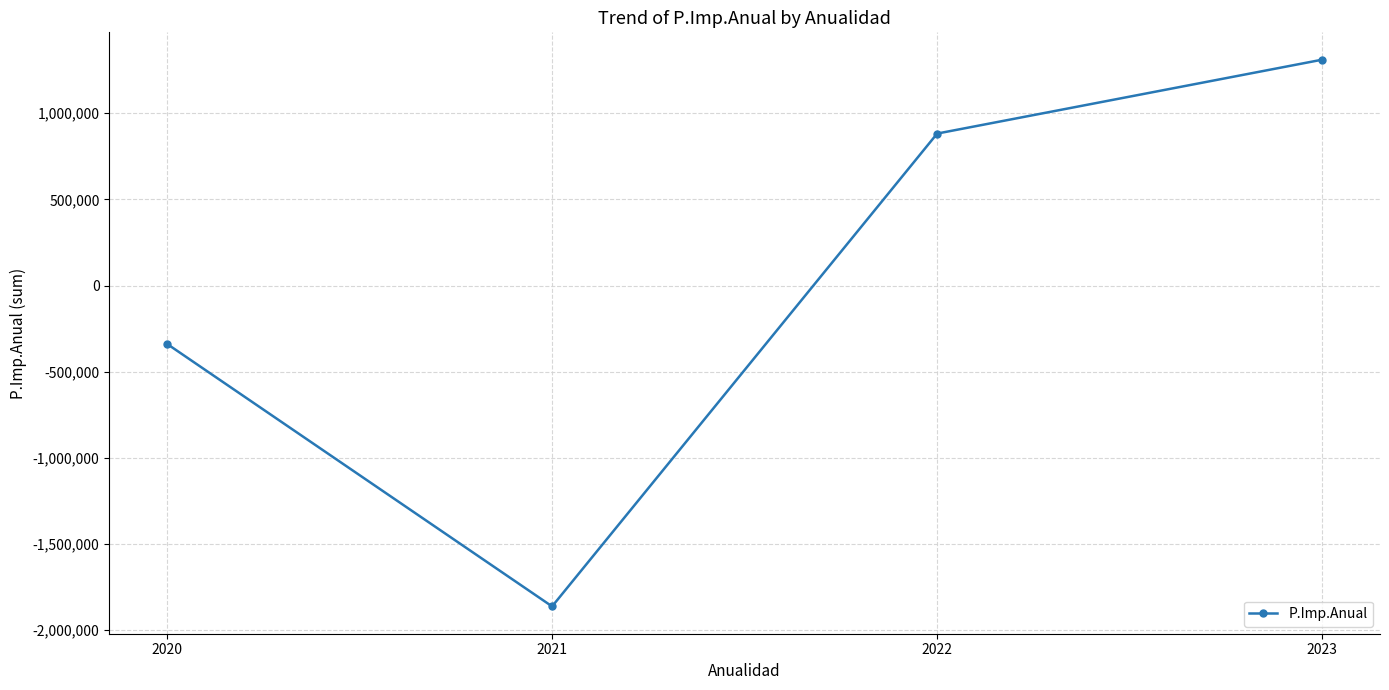

What is the approximate value at 2020?

-338043.2